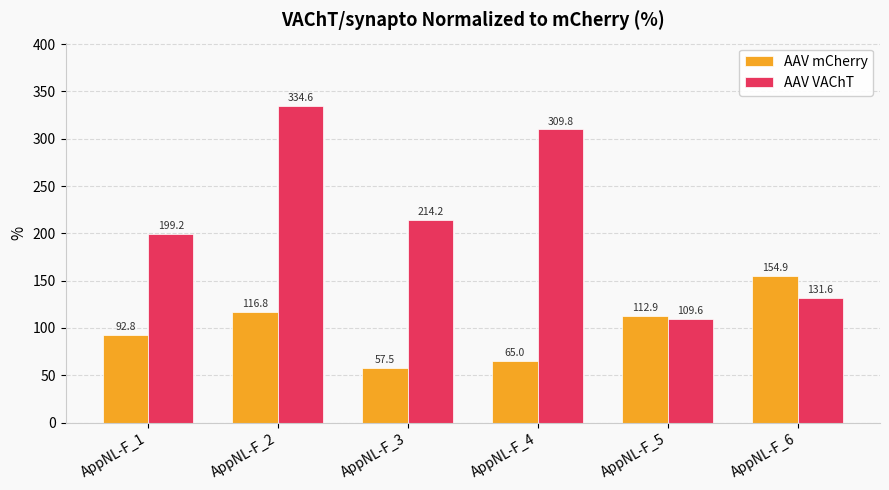

Read the AAV VAChT value at AppNL-F_4.

309.8